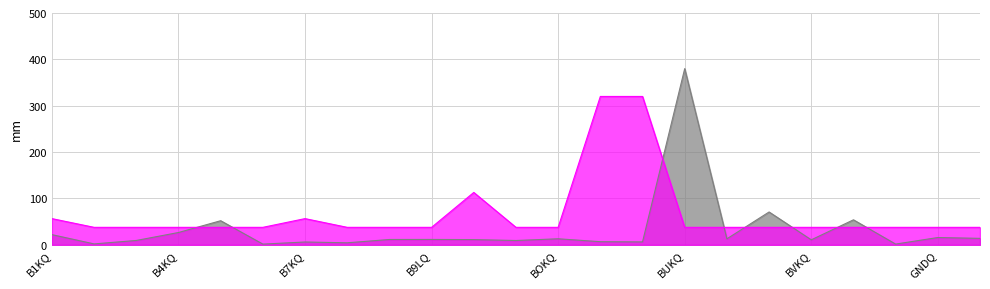

What is the label of the 9th point from the left?

B9KQ